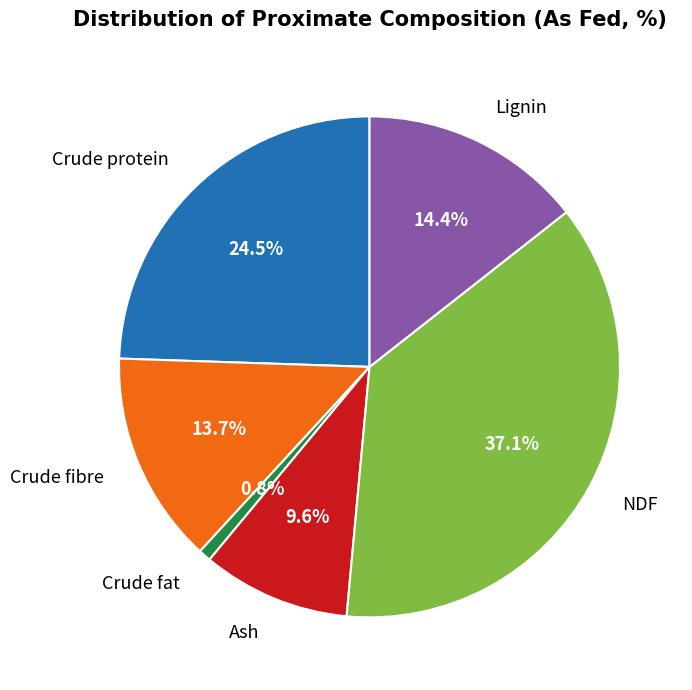

Rank the categories by value from highest to lowest.

NDF, Crude protein, Lignin, Crude fibre, Ash, Crude fat